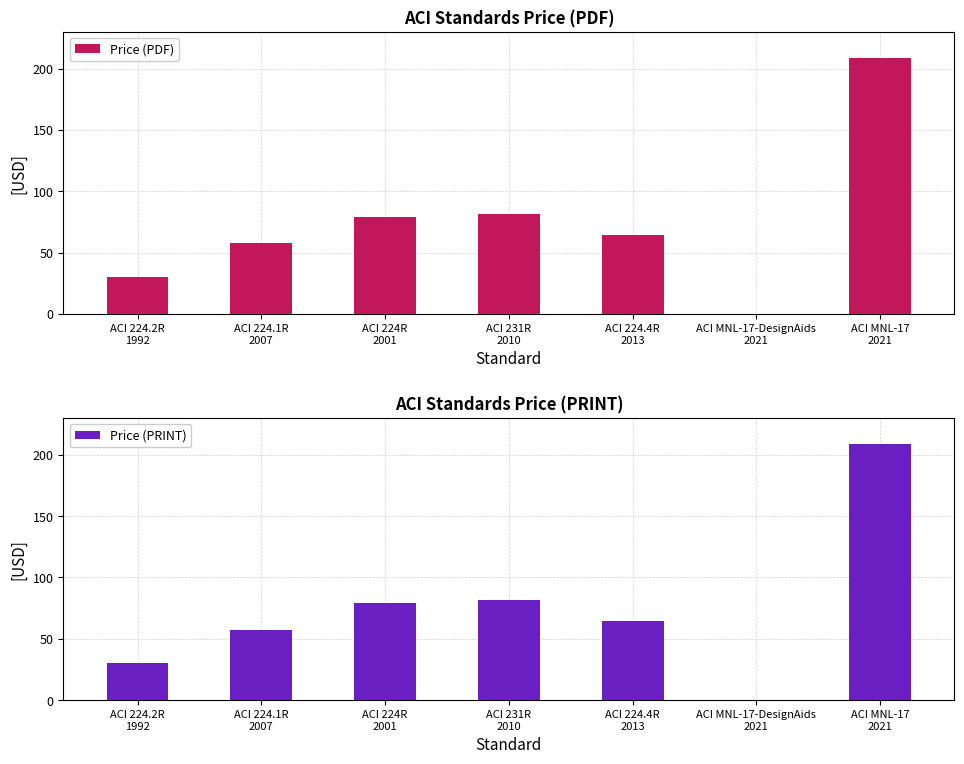

The Price (PDF) series shows 57.5 at ACI 224.1R
2007. True or false?

True